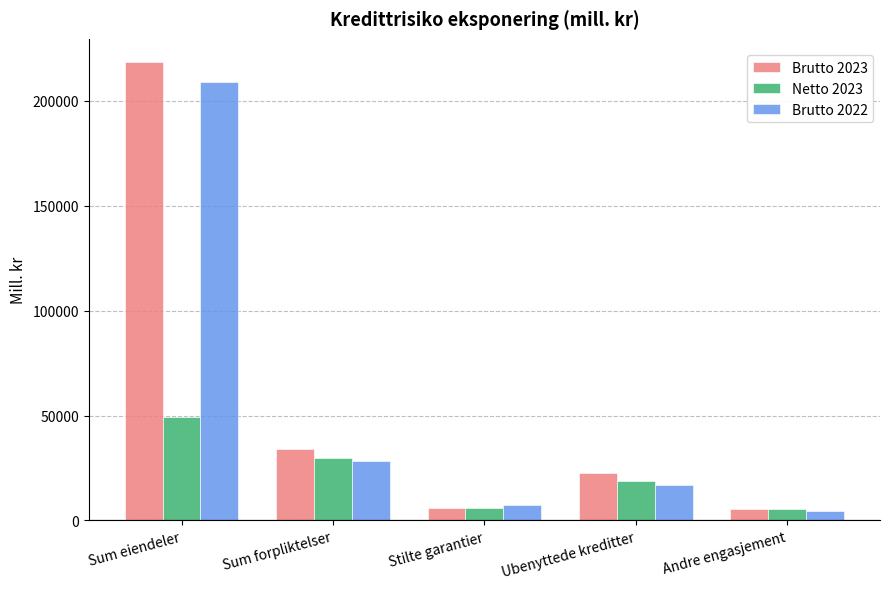

How many bars are there in total?

15